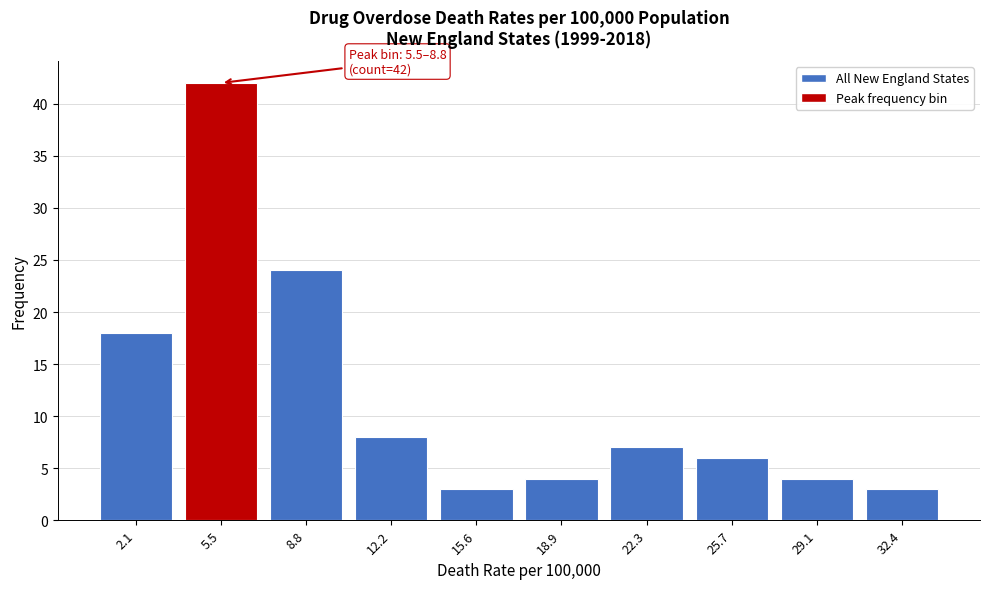

Reading left to right, what are all the values shown in this chart?

2.1=18	5.5=42	8.8=24	12.2=8	15.6=3	18.9=4	22.3=7	25.7=6	29.1=4	32.4=3